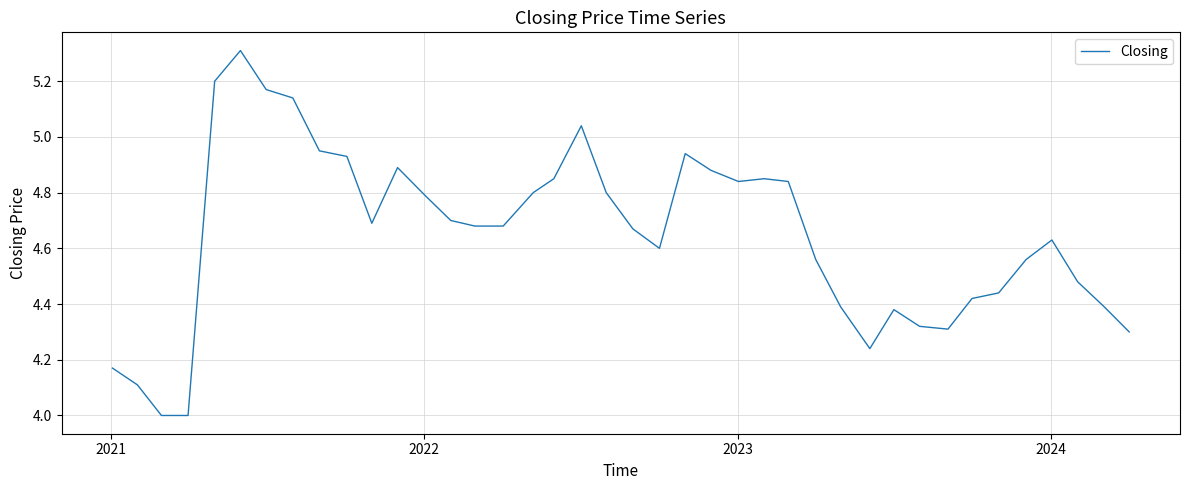

What is the difference between the maximum and minimum values?

1.3